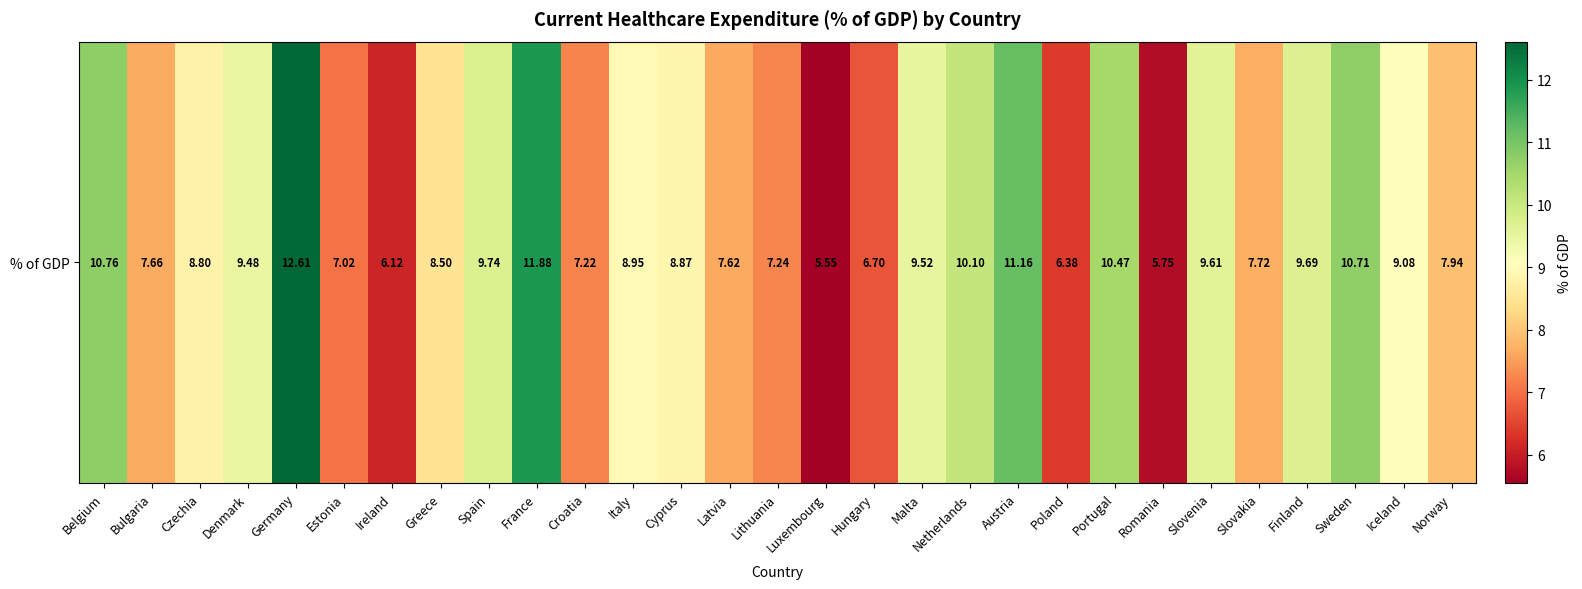

What is the difference between the values at Slovakia and Czechia?

1.1